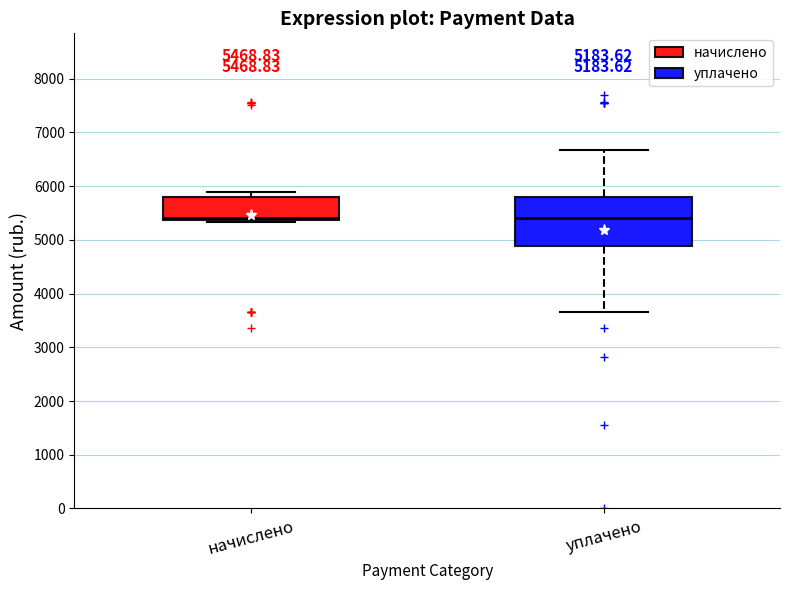

Which box is the tallest, from its lower edge to its upper edge?

уплачено